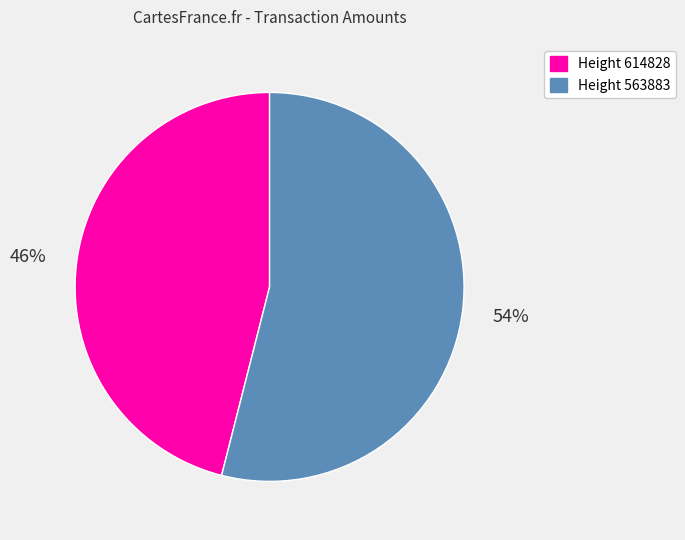

The Height 563883 slice represents 65% of the pie. True or false?

False